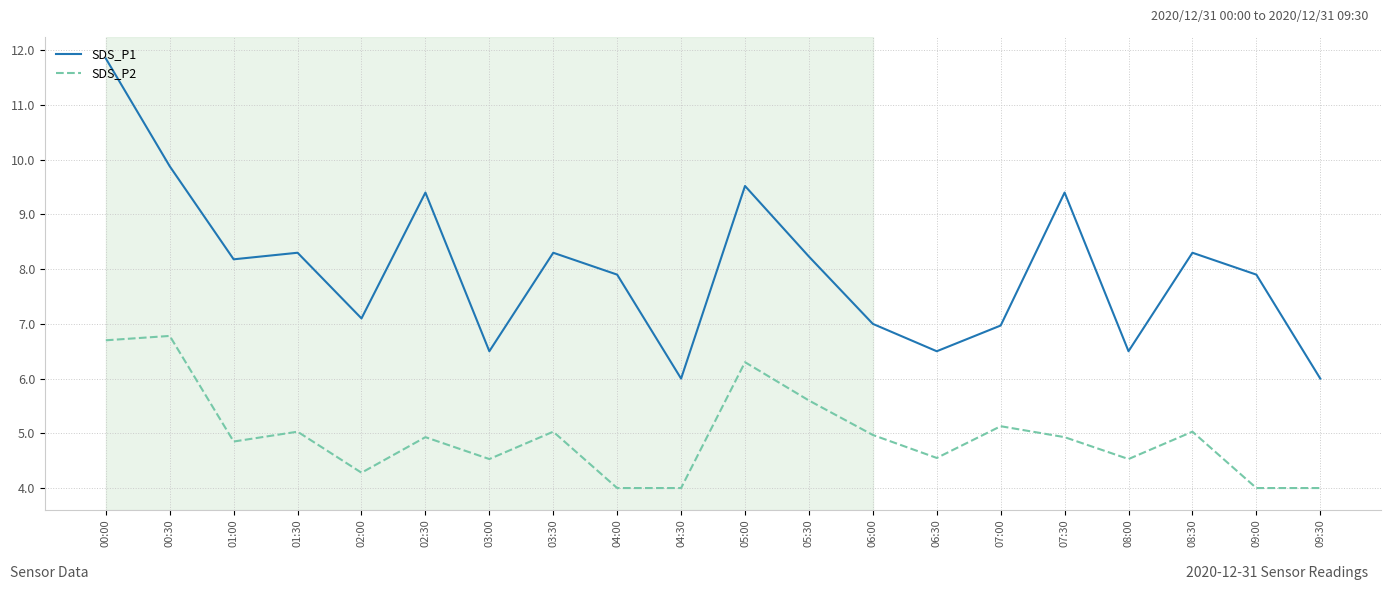

Count the number of data series in this chart.

2